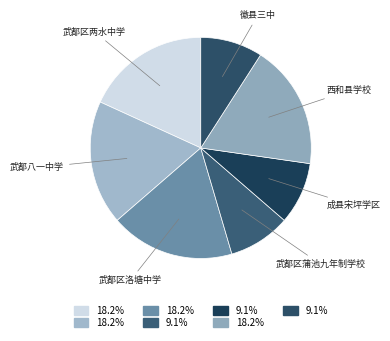

Does 成县宋坪学区 account for over 50% of the chart?

No